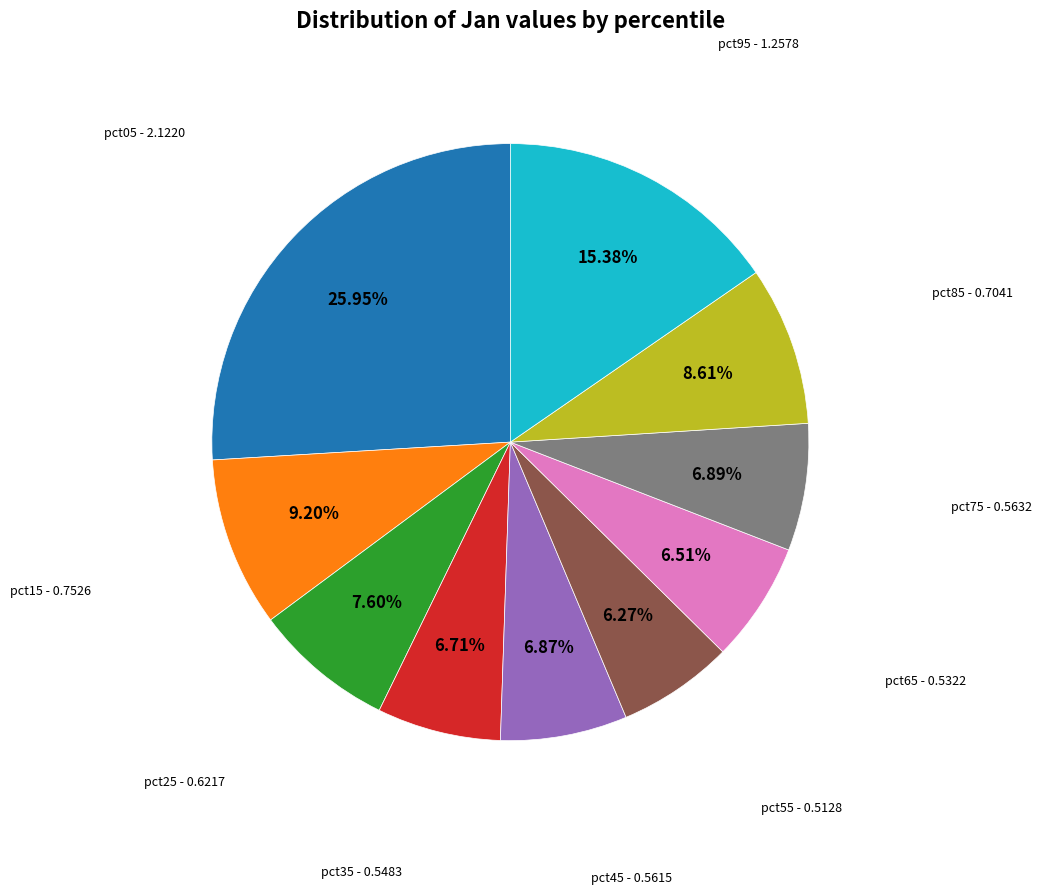

How many slices are in this pie chart?

10